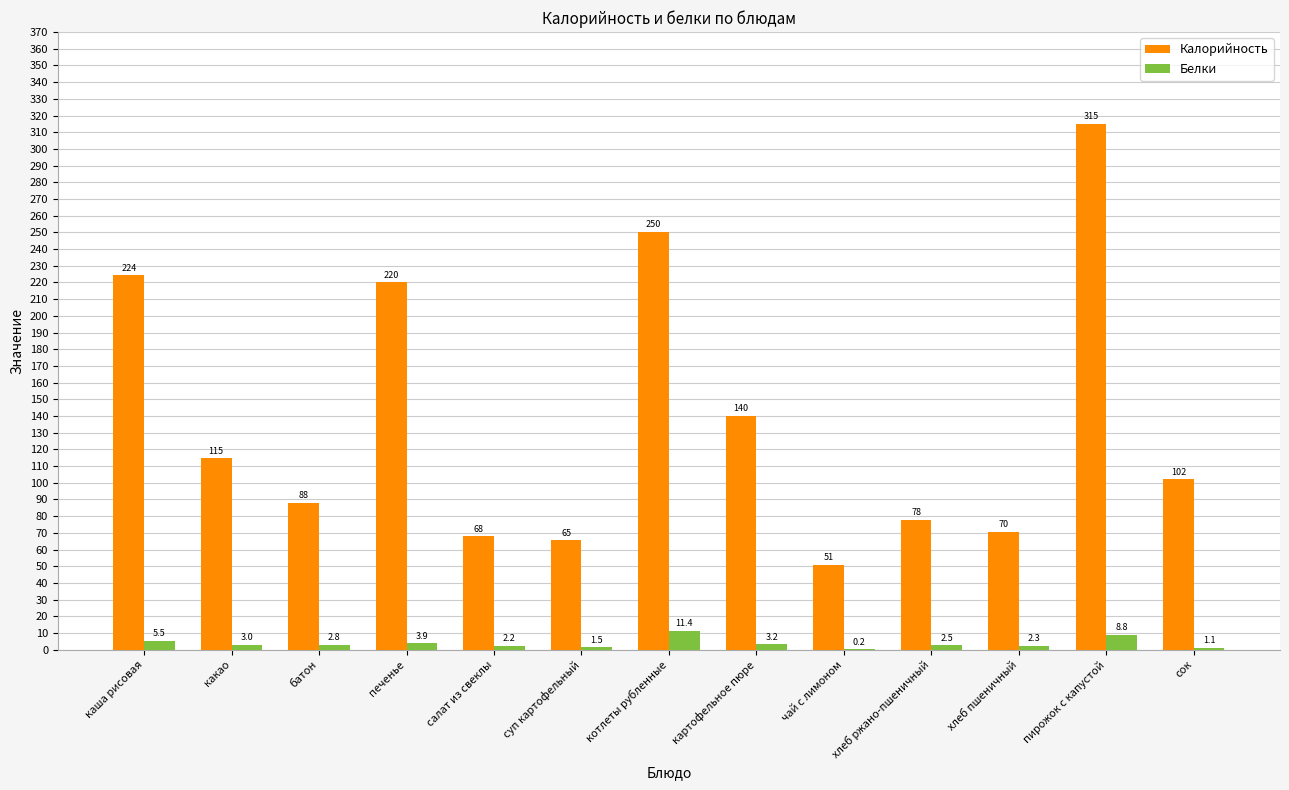

What is the total value across all series at пирожок с капустой?

323.9